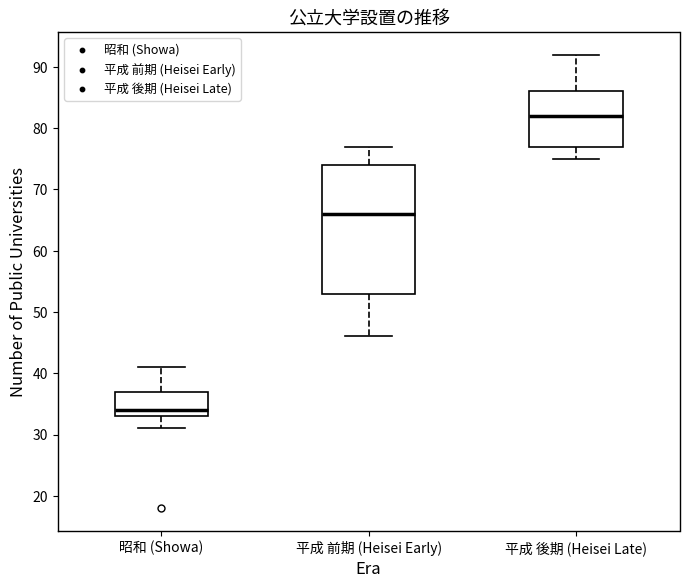

Which box's median line is the highest?

平成 後期 (Heisei Late)